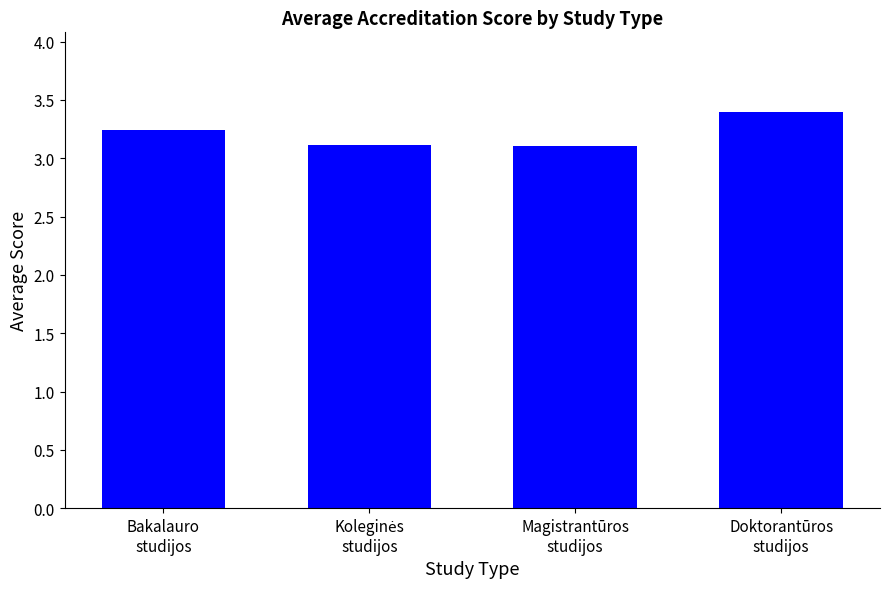

What is the minimum value shown in the chart?

3.1